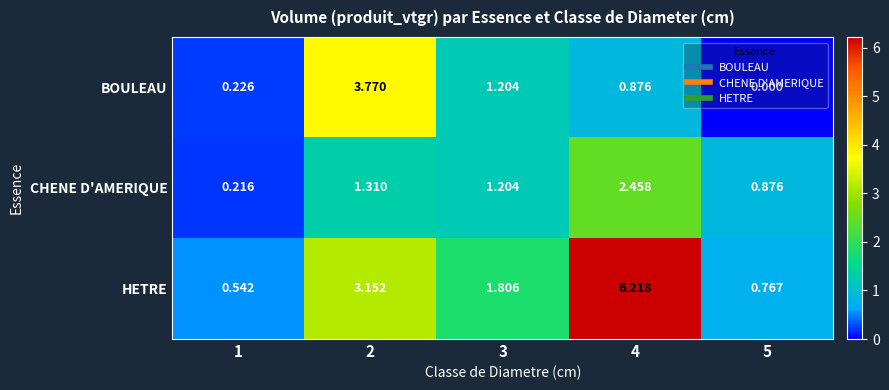

Is the value of HETRE at 1 greater than the value of CHENE D'AMERIQUE at 5?

No